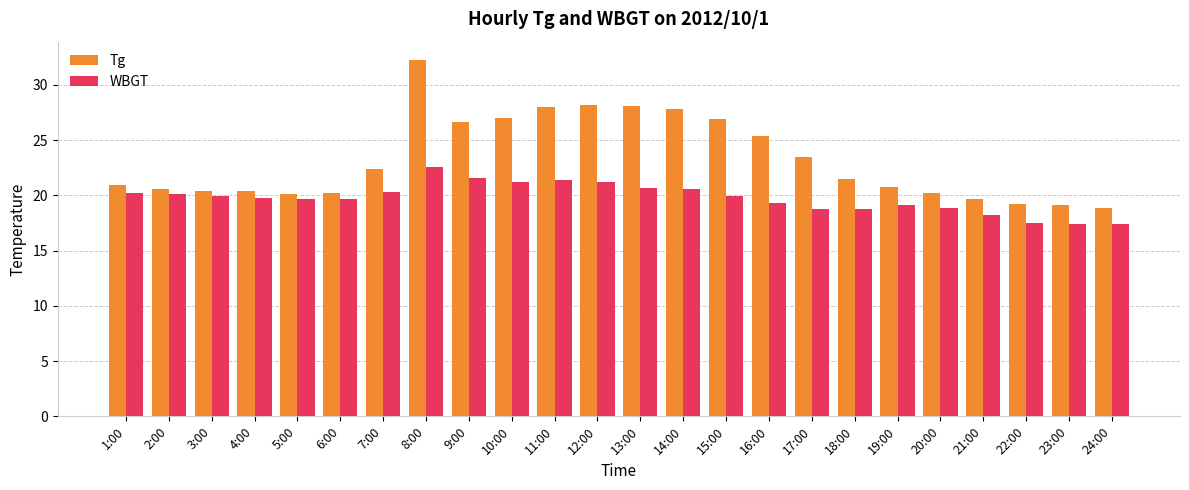

Which category has the highest value in the WBGT series?

8:00